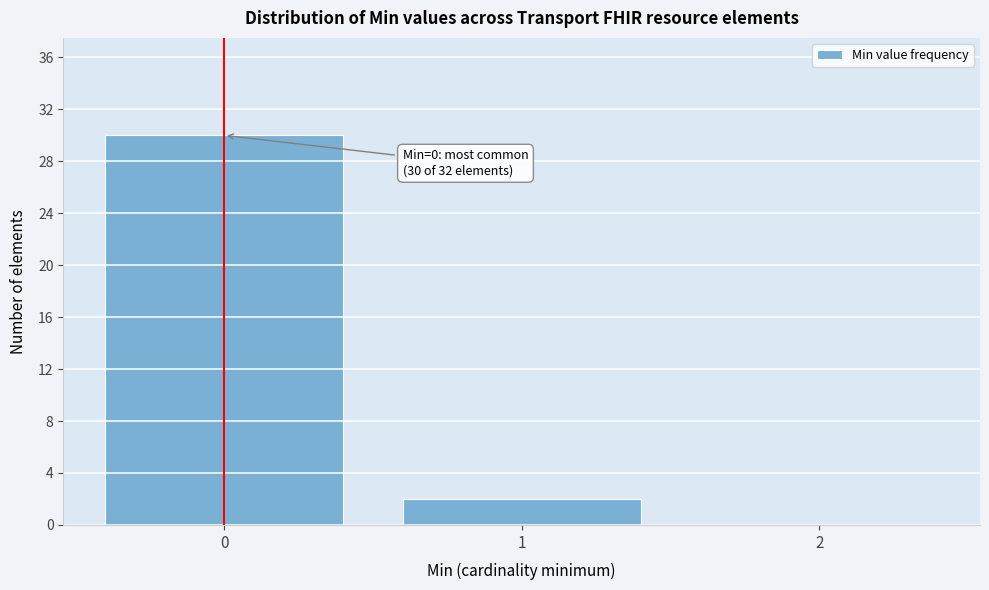

Over which range of the x-axis is the bar tallest?

-0.5 to 0.5